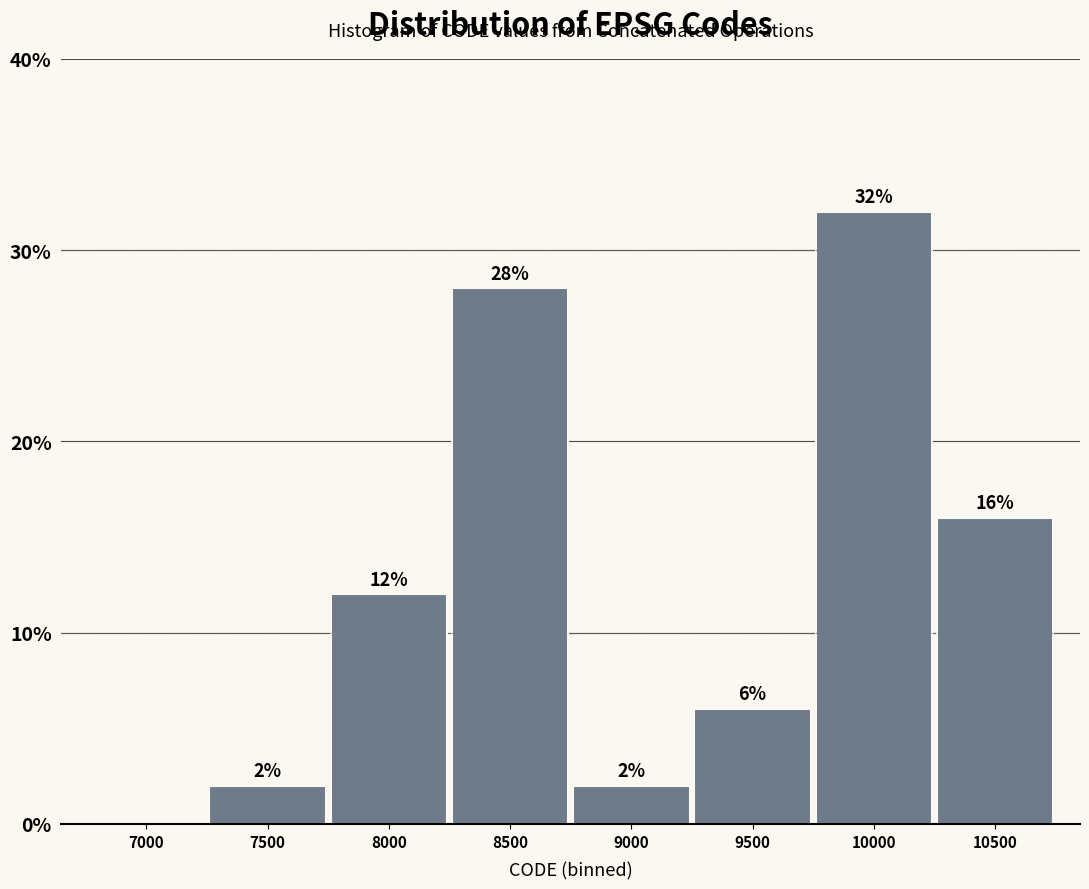

Are the bars horizontal?

No